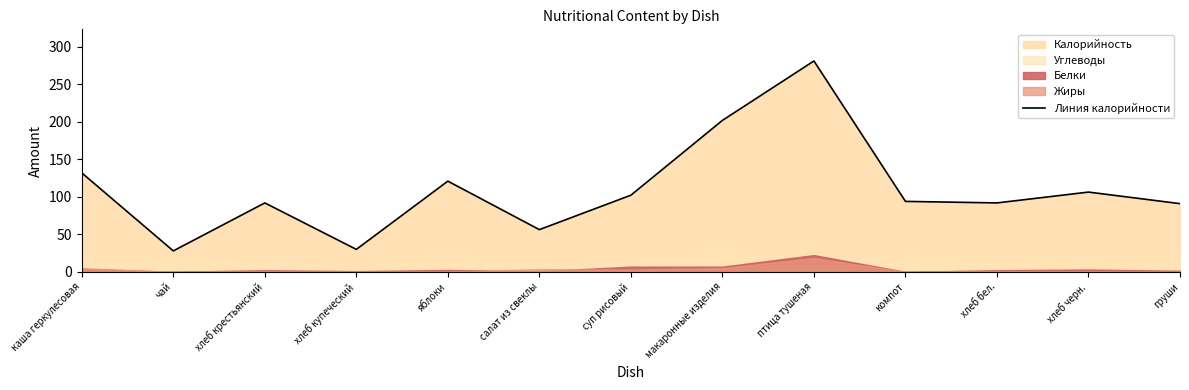

Rank the categories by value from highest to lowest.

птица тушеная, макаронные изделия, каша геркулесовая, яблоки, хлеб черн., суп рисовый, компот, хлеб крестьянский, хлеб бел., груши, салат из свеклы, хлеб купеческий, чай